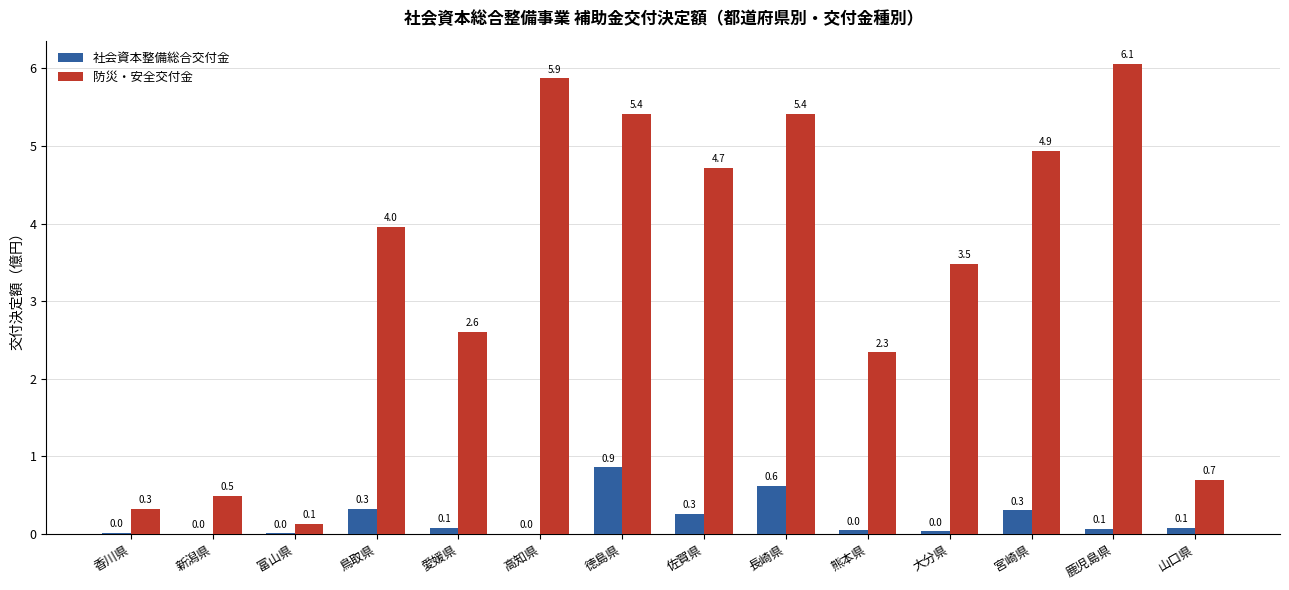

Which category has the highest value across all series?

鹿児島県